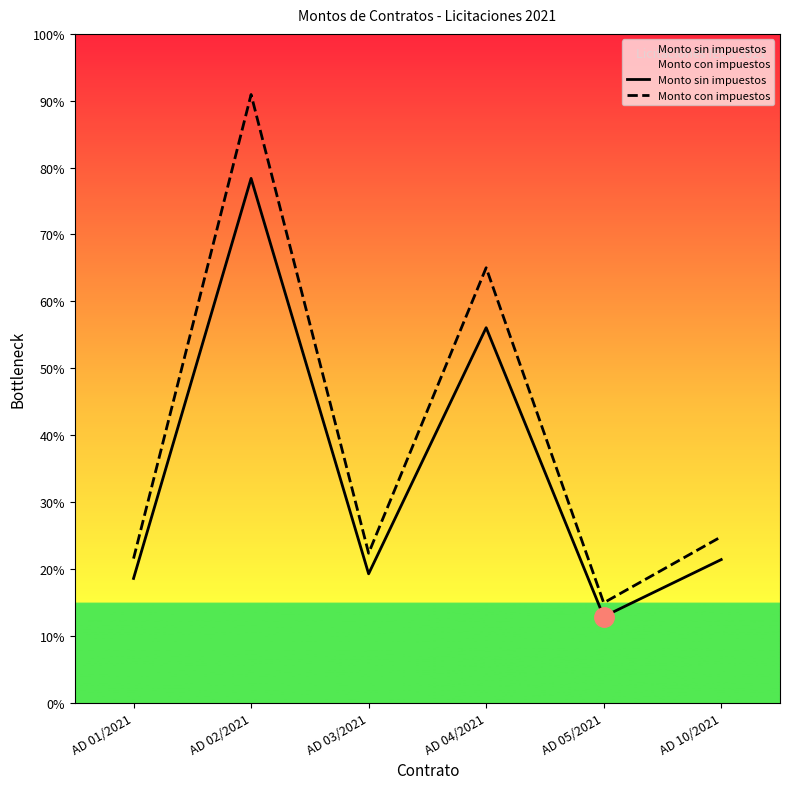

Reading right to left, extract all data points from this chart.

Monto sin impuestos: AD 10/2021=534462.1	AD 05/2021=321310.0	AD 04/2021=1401468.2	AD 03/2021=481188.6	AD 02/2021=1959714.8	AD 01/2021=464000.0
Monto con impuestos: AD 10/2021=619976.0	AD 05/2021=372719.6	AD 04/2021=1625703.1	AD 03/2021=558178.8	AD 02/2021=2273269.1	AD 01/2021=538240.0